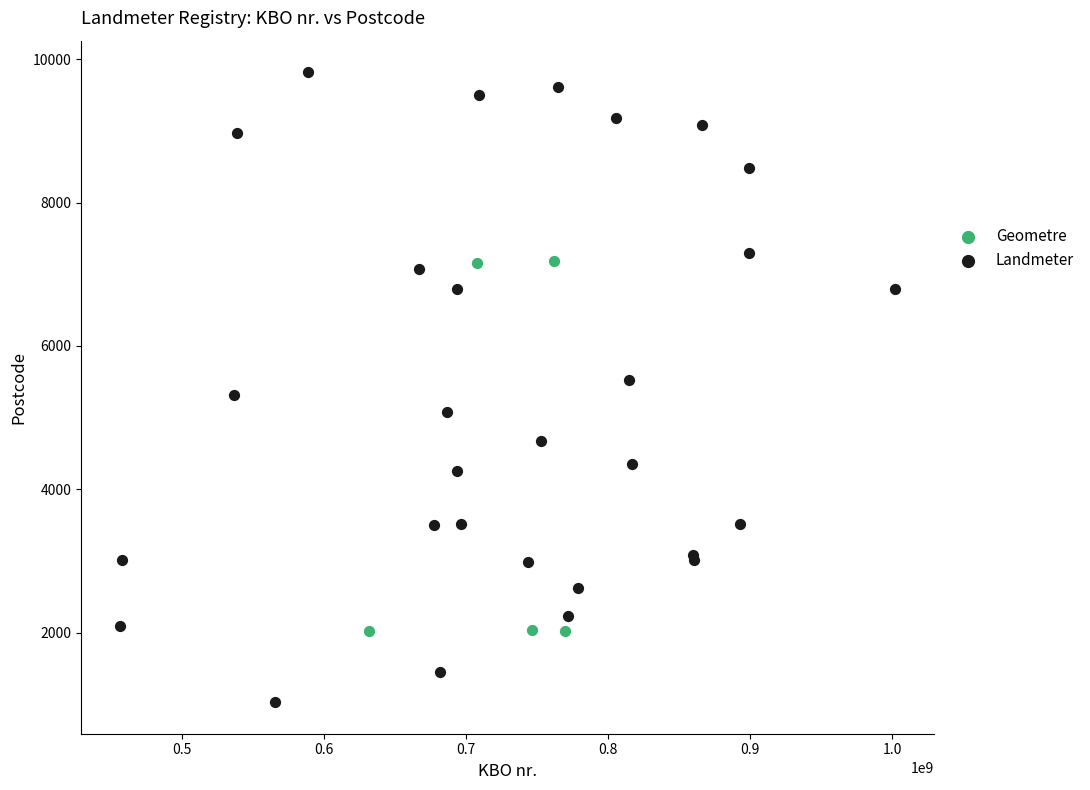

Which series has the largest Y range (max minus min)?

Landmeter